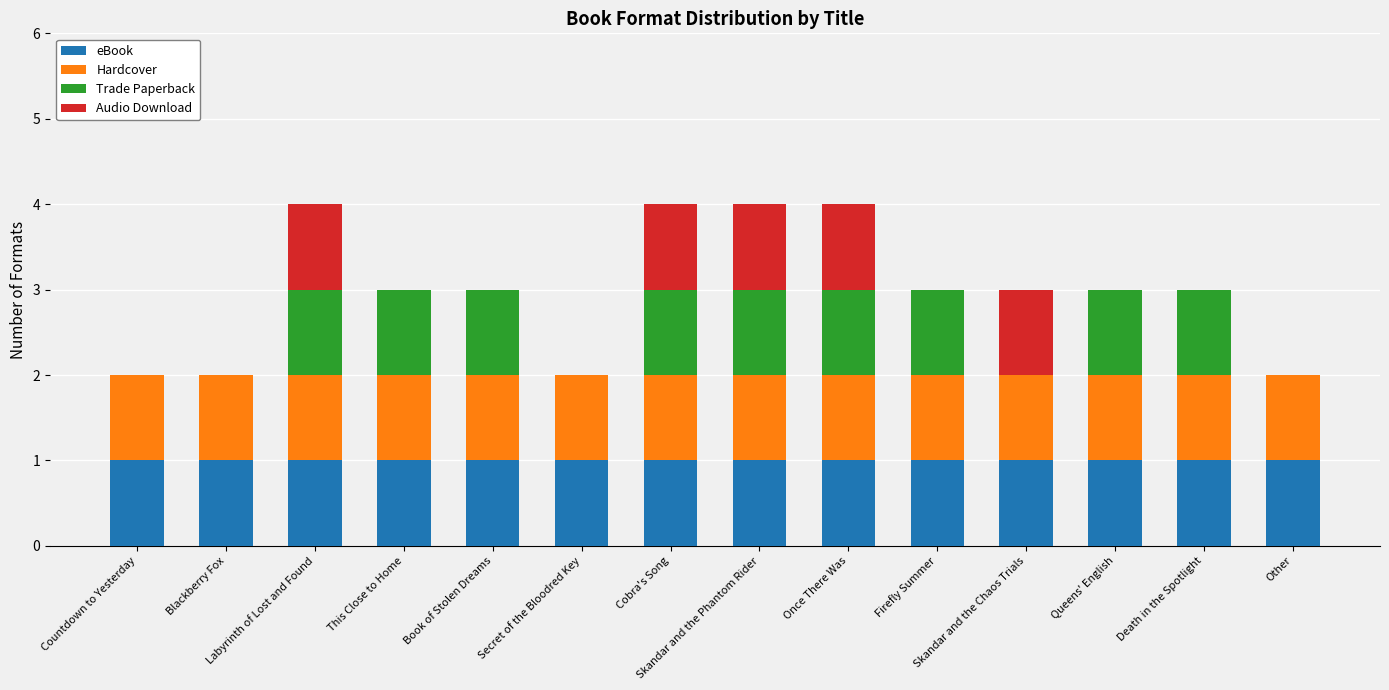

Are the bars grouped side by side (vs. stacked)?

No